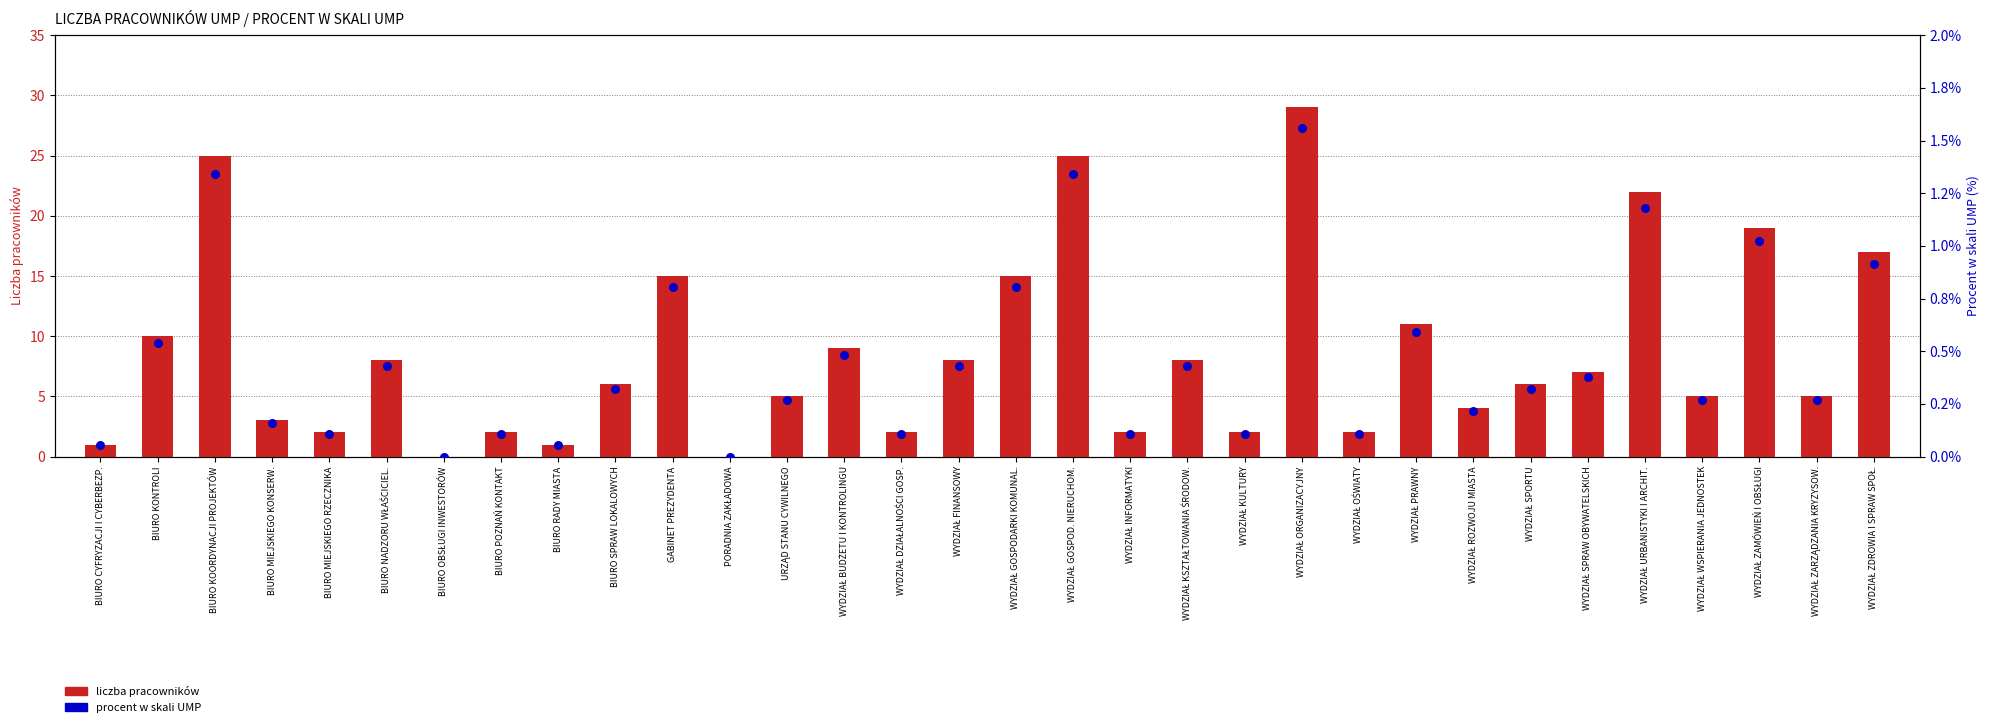

Which series reaches the minimum Y coordinate?

liczba pracowników